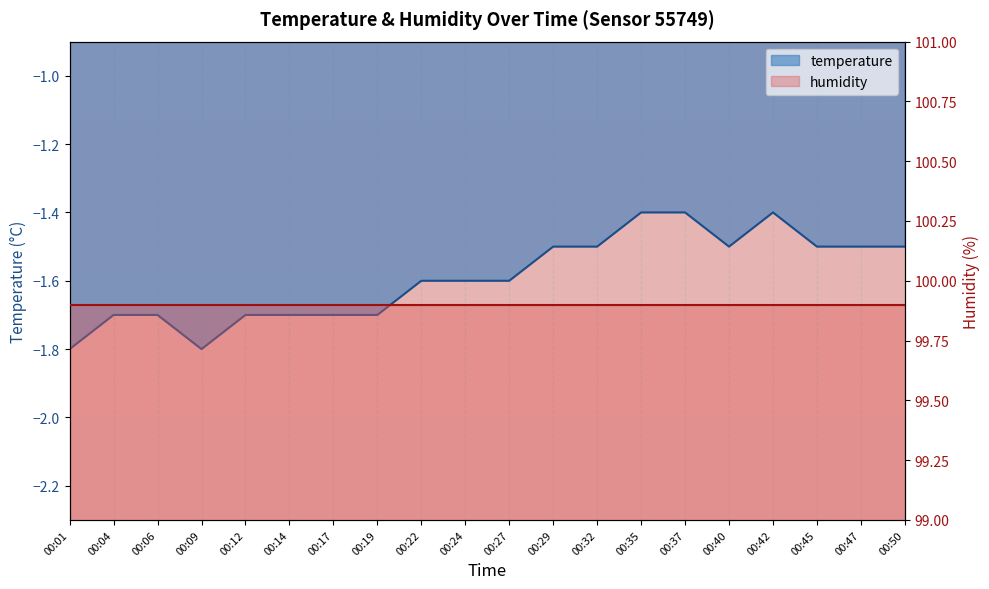

At which label is the value closest to -1?

00:35